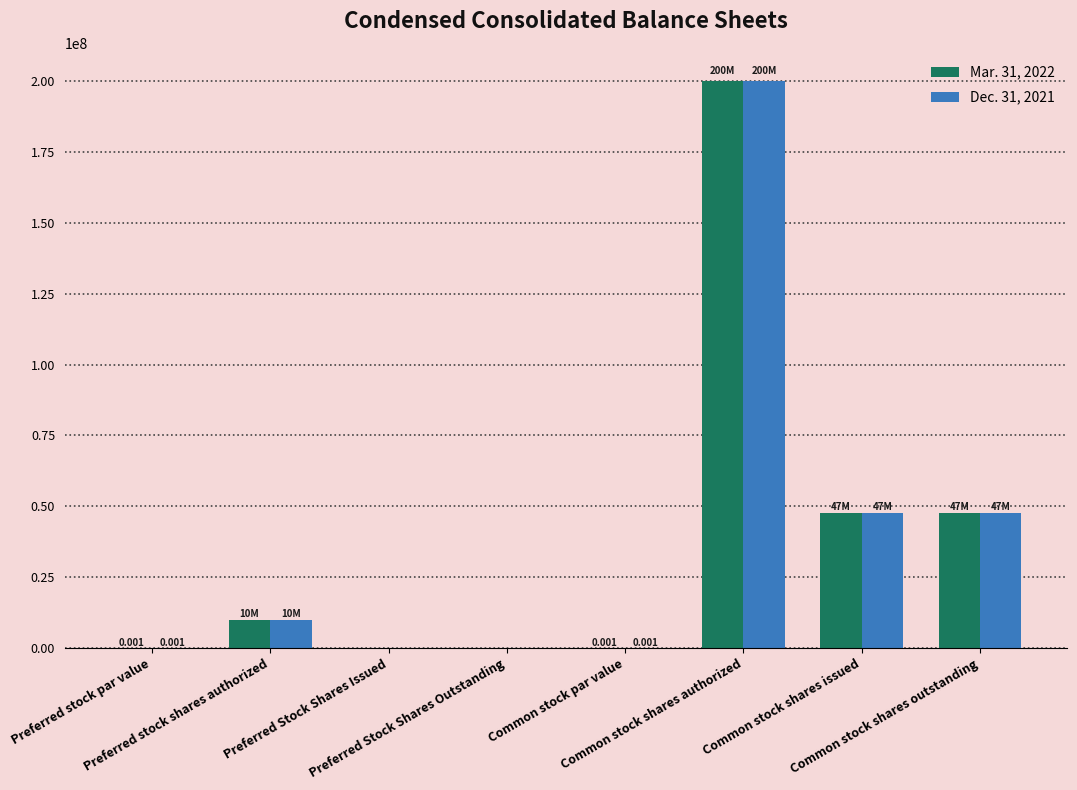

Are the bars horizontal?

No